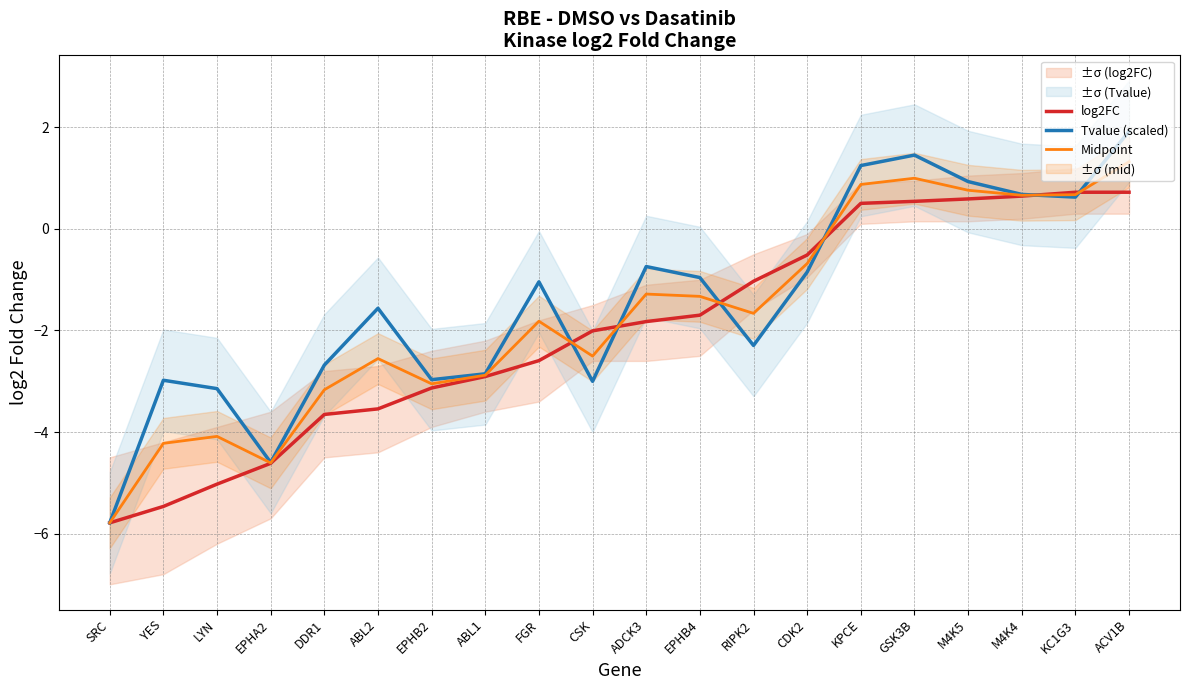

What value does the log2FC series have at CSK?

-2.0